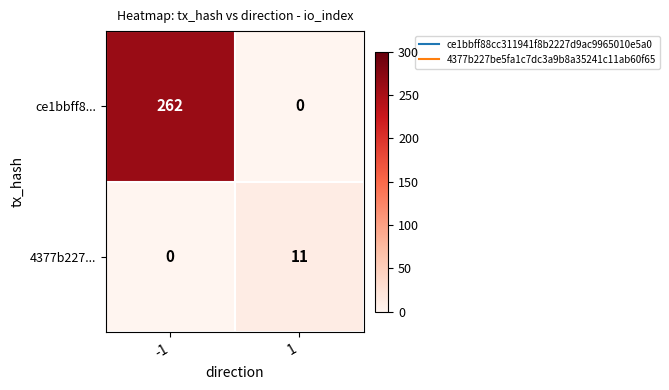

Rank the series by their maximum value, from lowest to highest.

4377b227..., ce1bbff8...